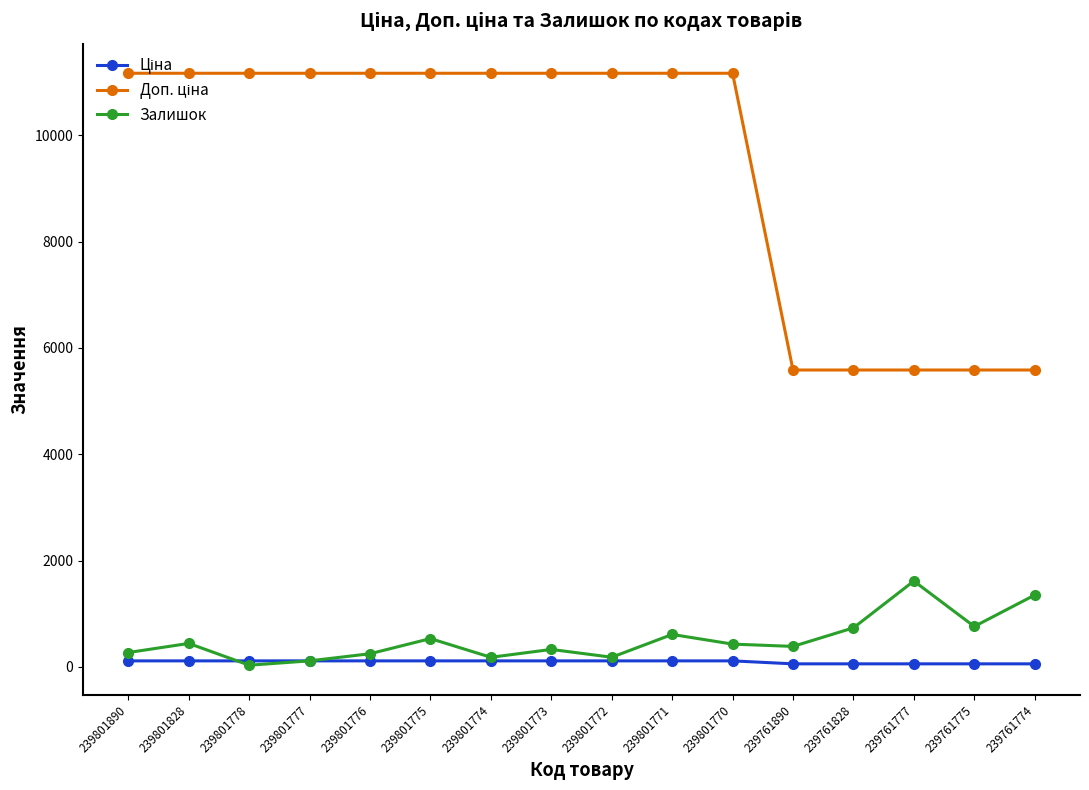

True or false: Залишок has more than 1 interior local peaks.

True